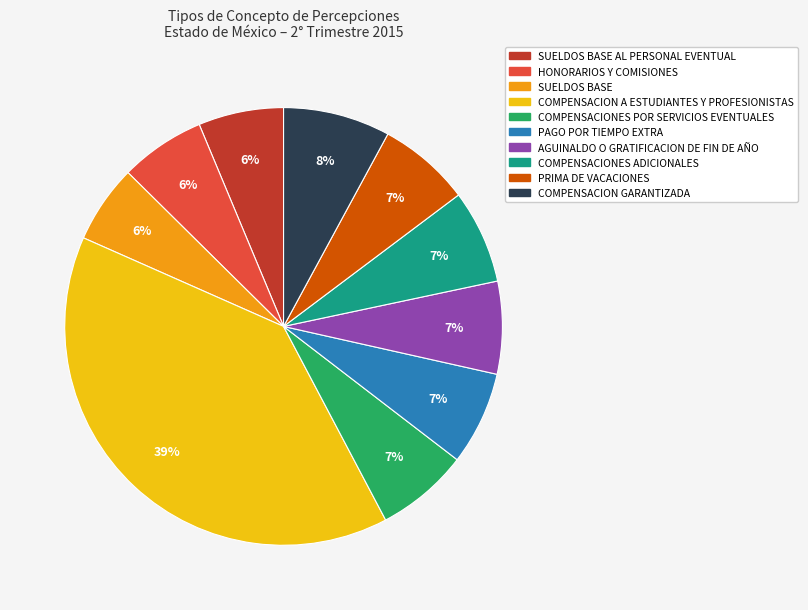

Is there any slice that represents more than half of the pie?

No